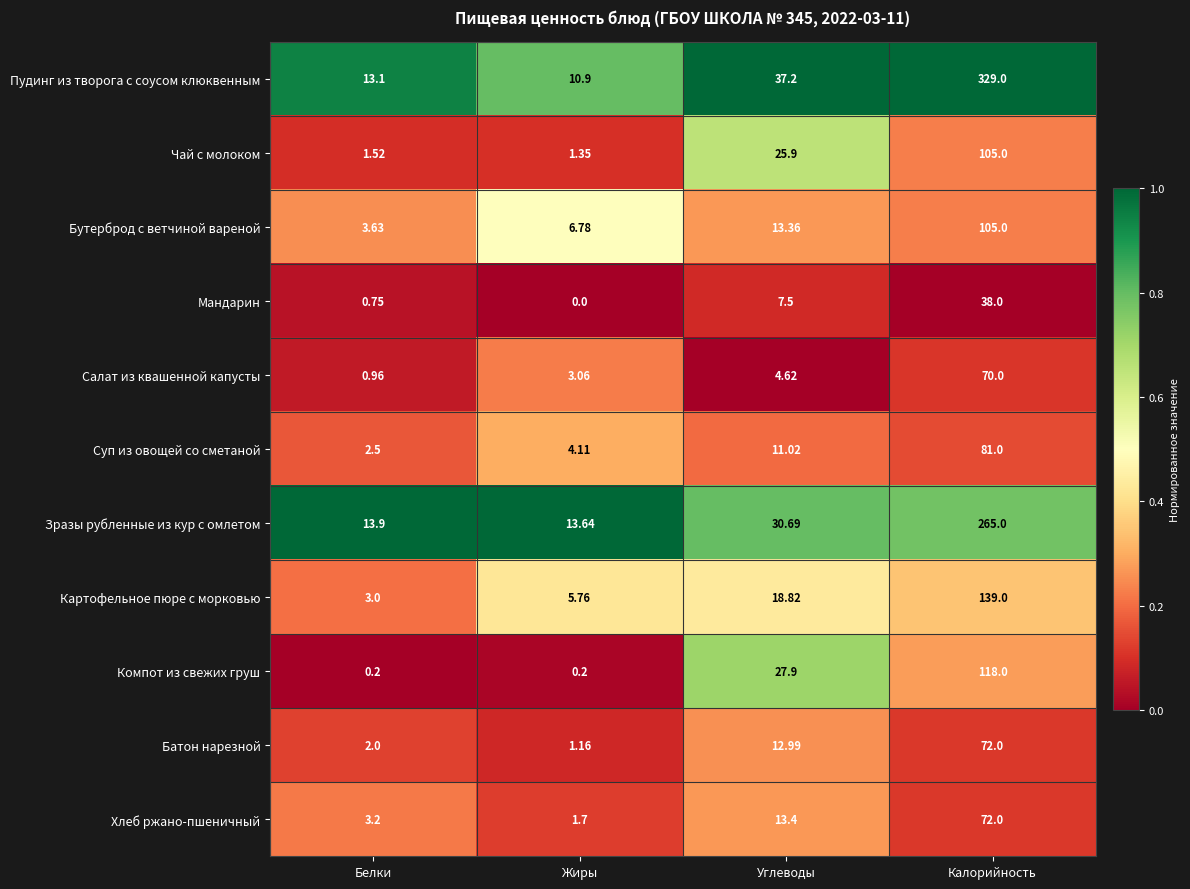

What is the total value across all series at Калорийность?

1394.0